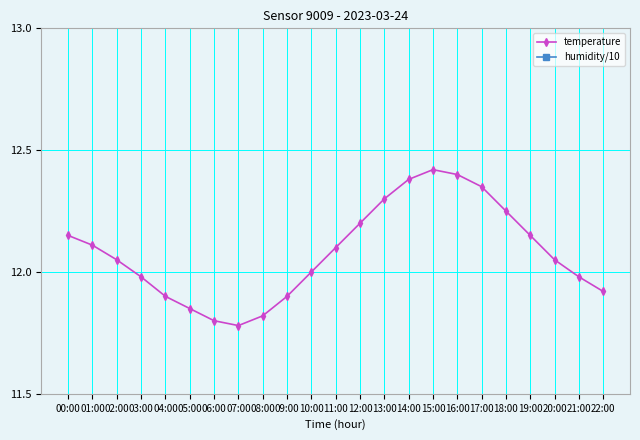

At how many categories does at least one series exceed 11?

23